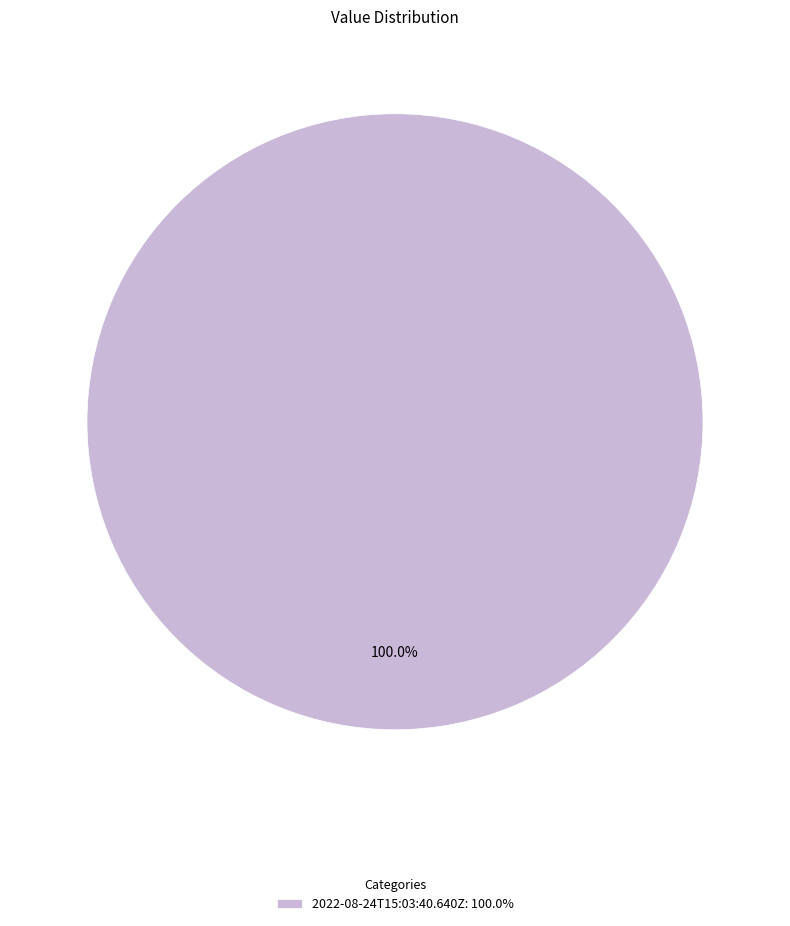

Rank the categories by value from lowest to highest.

2022-08-24T15:03:40.640Z: 100.0%